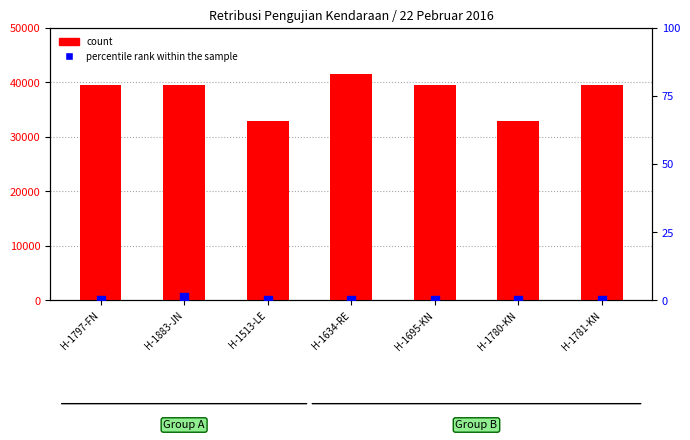

Which series has the widest spread of Y values?

count